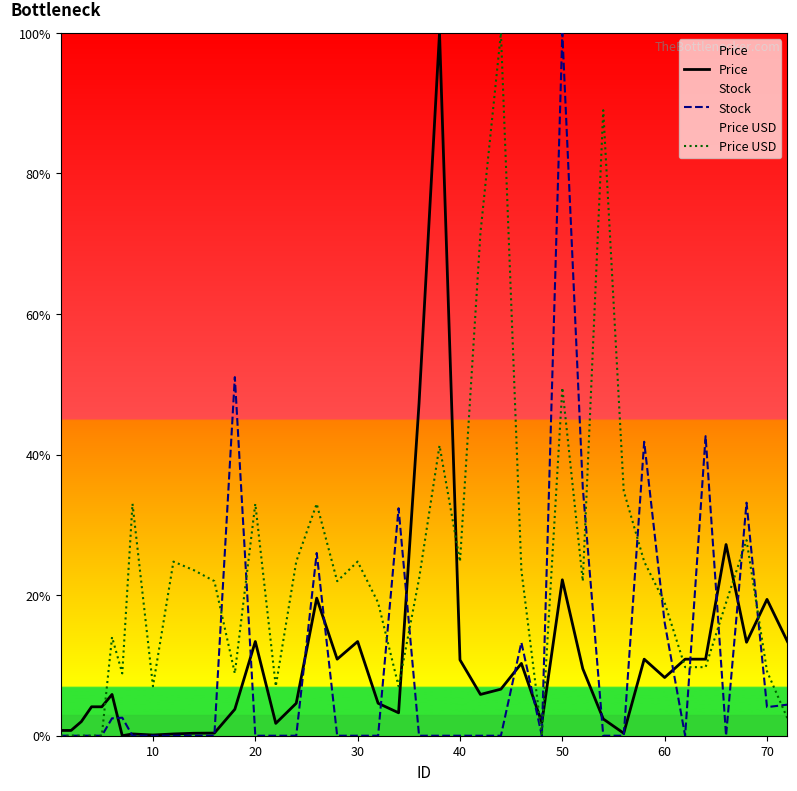

The value of Price USD at 30 is 24.8. True or false?

True